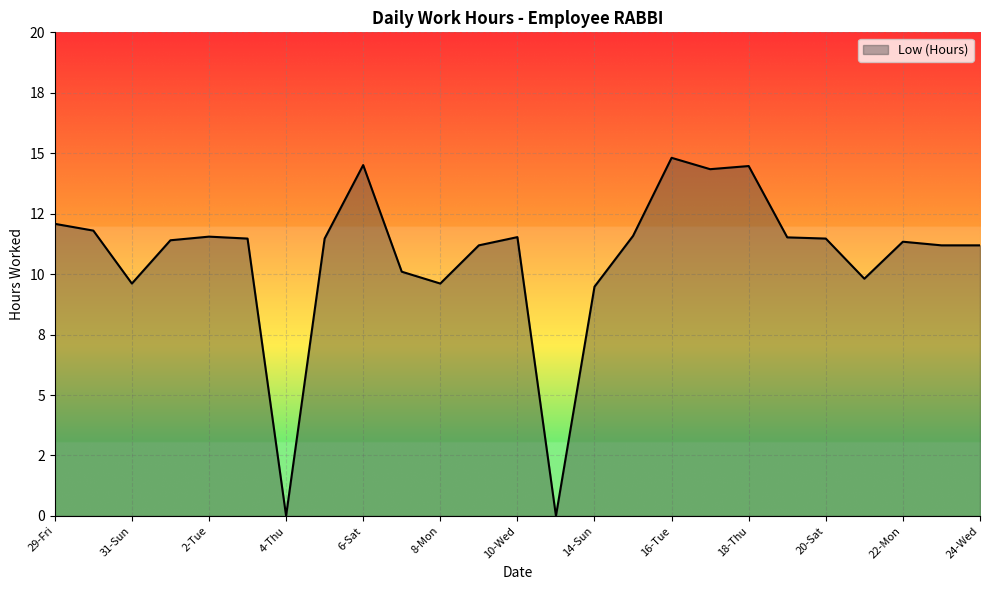

Does the chart have visible grid lines?

Yes